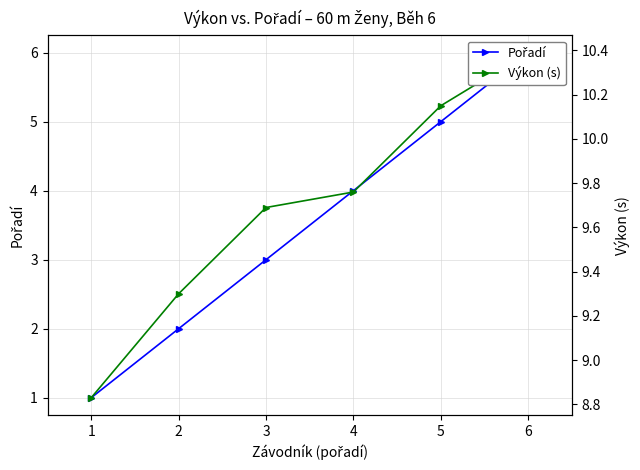

What is the difference between the highest and lowest values at 4?

5.8